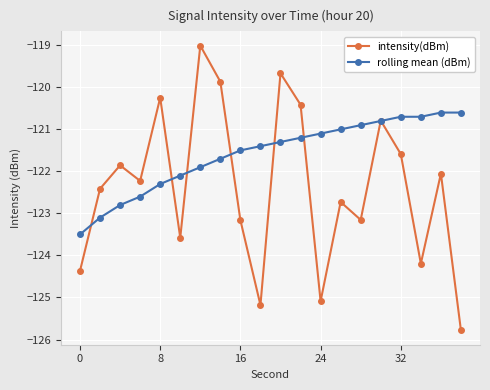

Which series has the widest spread of values?

intensity(dBm)